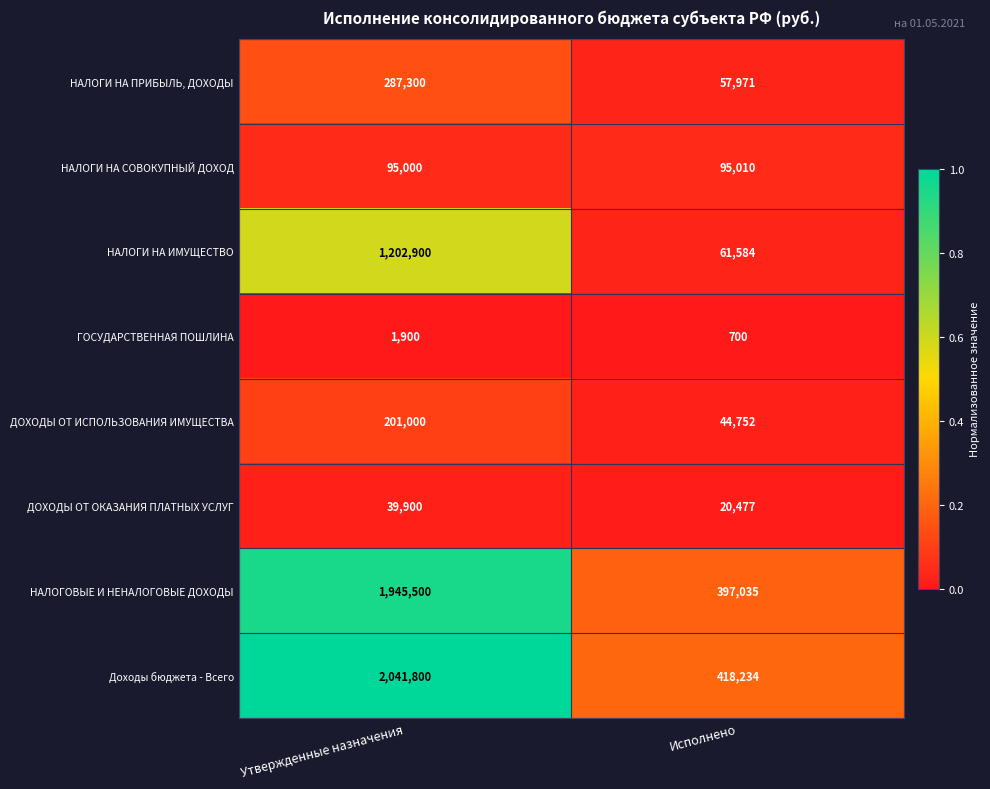

Which series changed the most between Утвержденные назначения and Исполнено?

Доходы бюджета - Всего